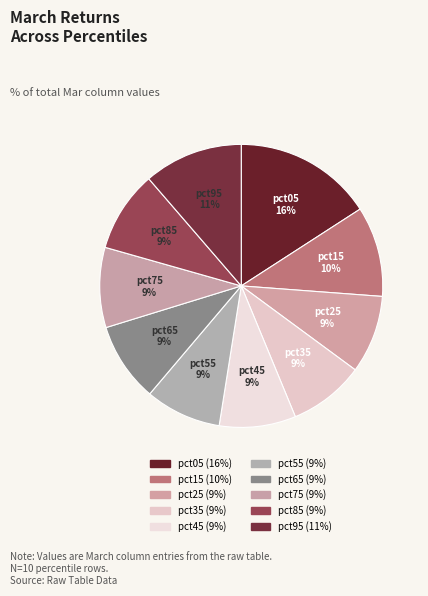

How many segments does this pie chart have?

10